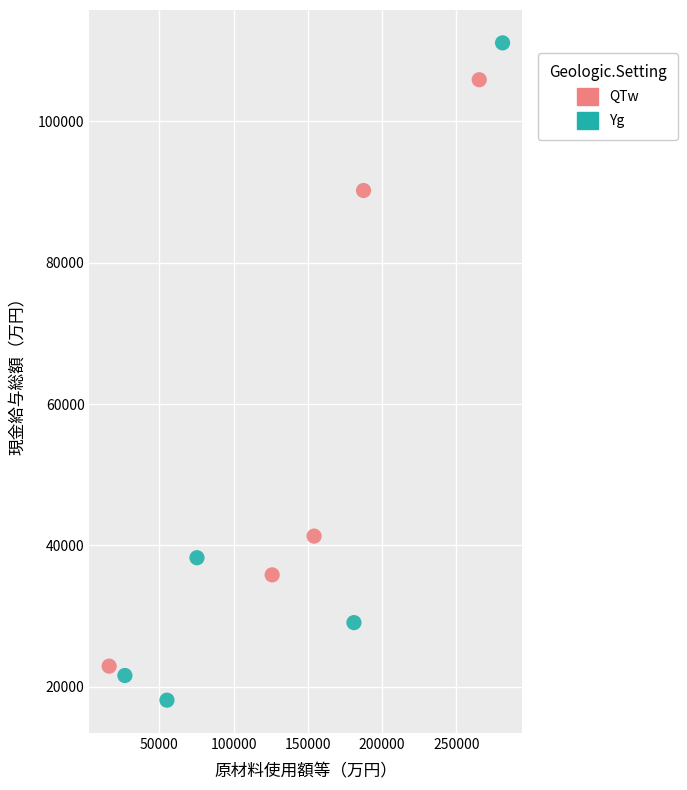

Which series contains the highest Y value?

Yg